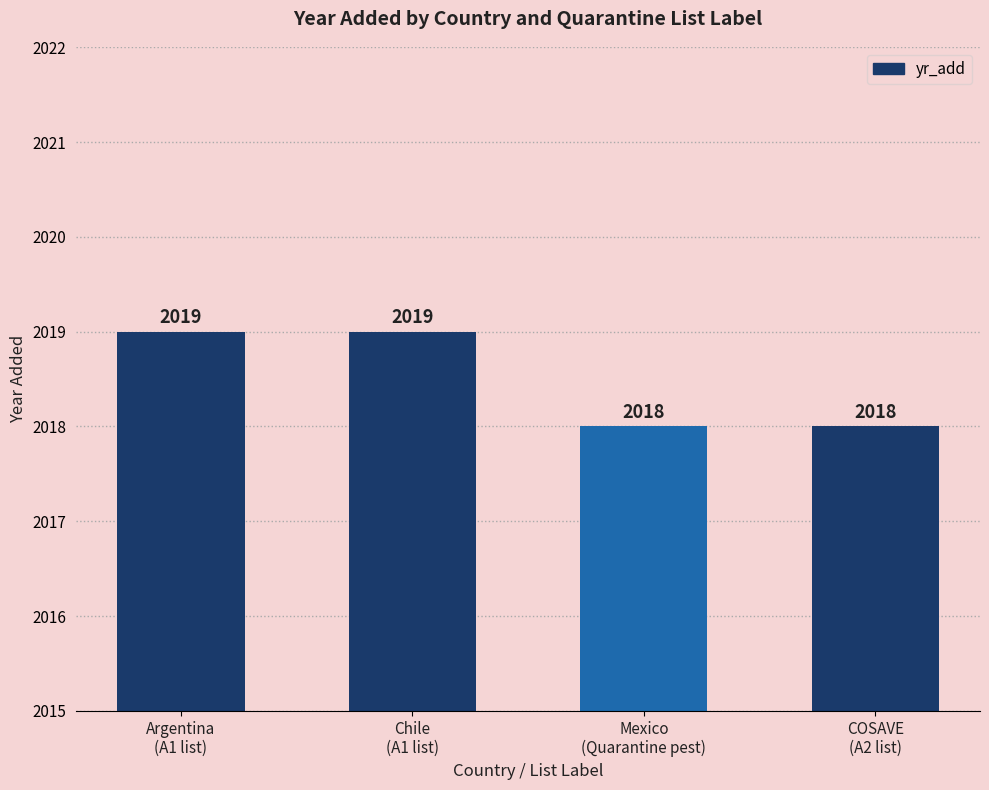

Is it true that the value at Mexico
(Quarantine pest) is 515?

False